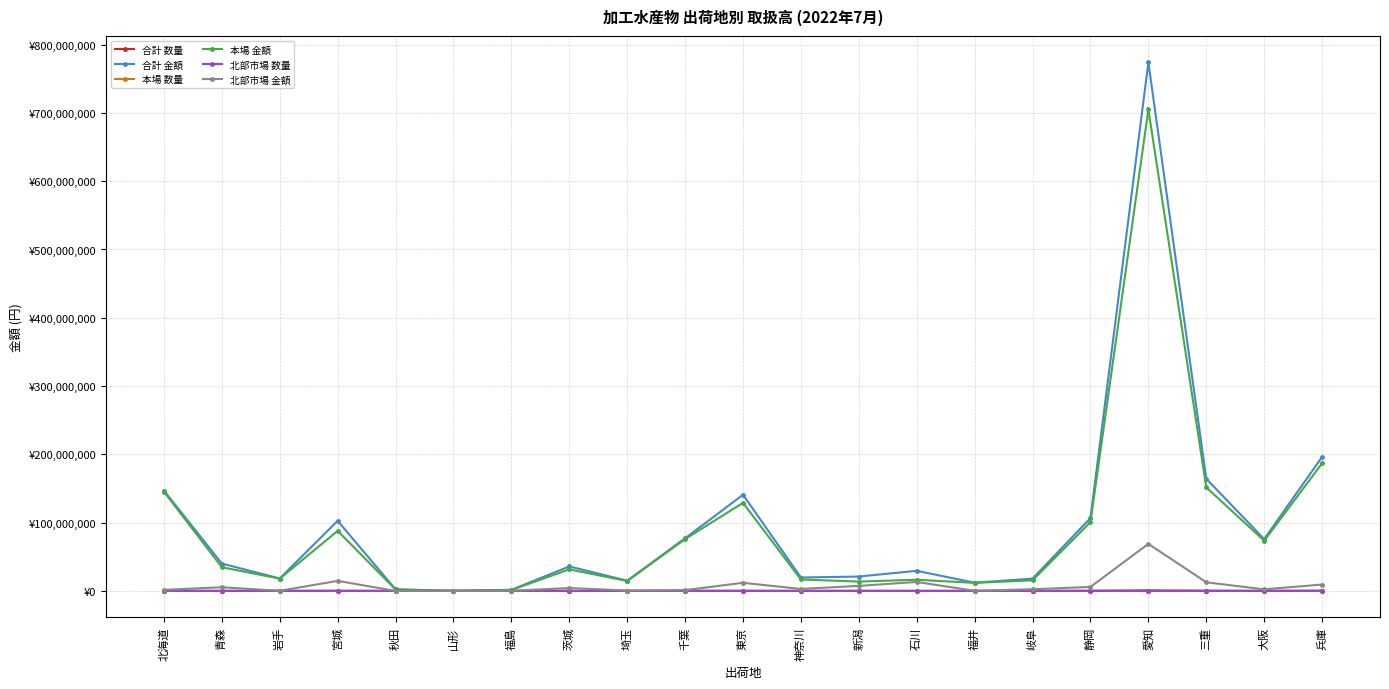

Is it true that 本場 金額 equals 28118357 at 石川?

False